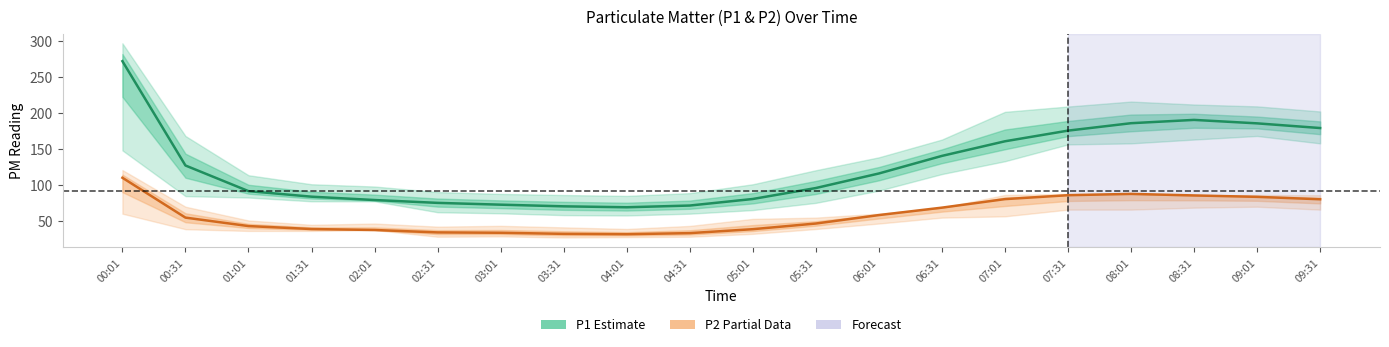

Which series has the largest total across all categories?

P1 (Estimate)